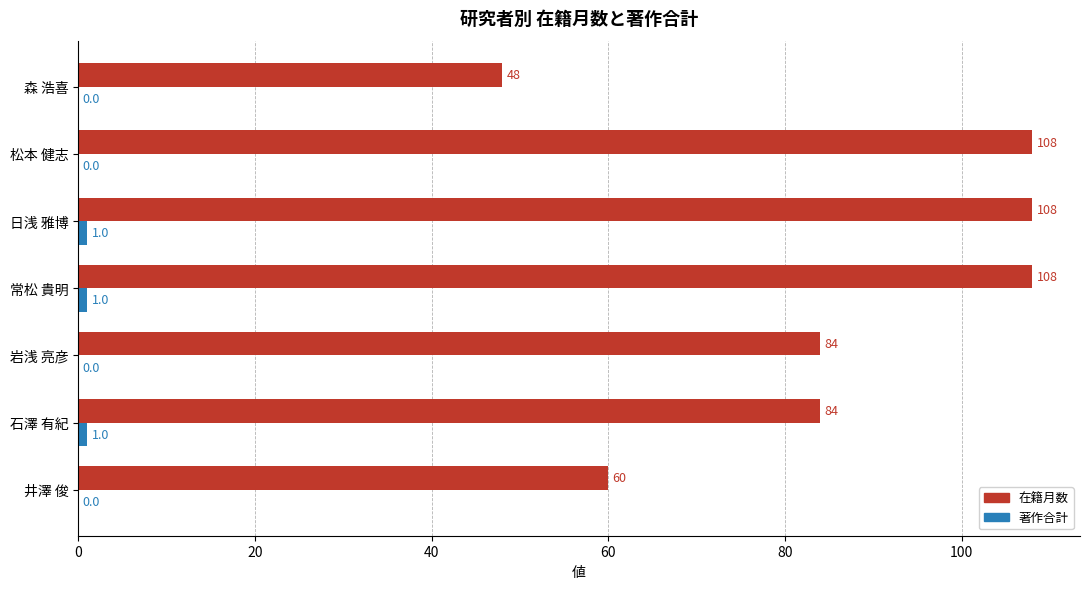

Which series has the largest total across all categories?

在籍月数